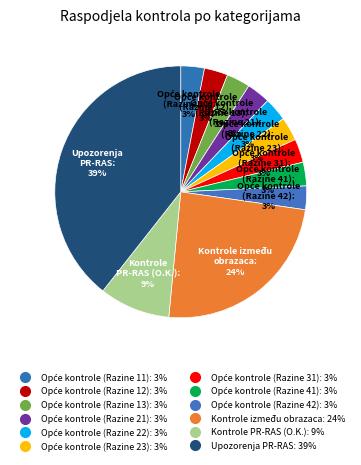

How many segments does this pie chart have?

12